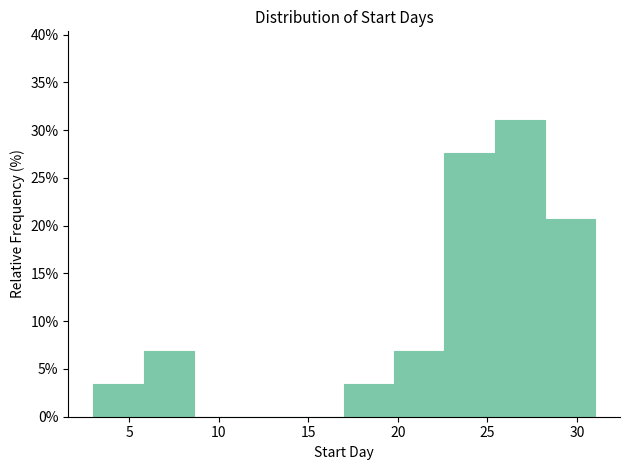

Reading left to right, list every bar in this chart as the range it spans on the x-axis followed by its height. Neither the bar edges nor the heights are printed on the chart, so give them approximately, as read against the axes.

3.0 to 5.8: 3.5
5.8 to 8.6: 7.0
8.6 to 11.4: 0
11.4 to 14.2: 0
14.2 to 17.0: 0
17.0 to 19.8: 3.5
19.8 to 22.6: 7.0
22.6 to 25.4: 27.5
25.4 to 28.2: 31.0
28.2 to 31.0: 20.5